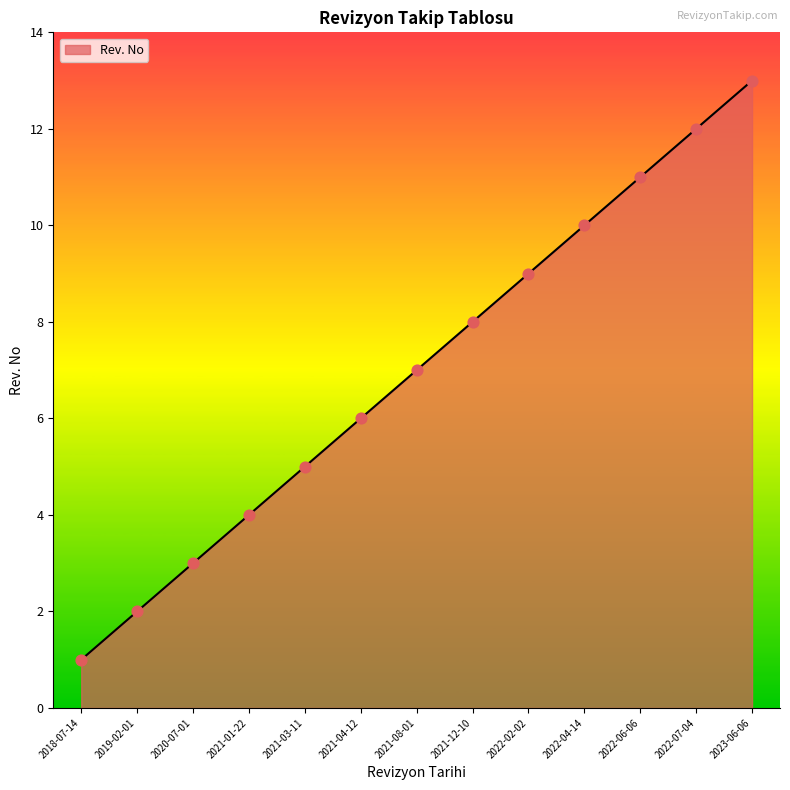

Which has a higher value, 2018-07-14 or 2022-06-06?

2022-06-06